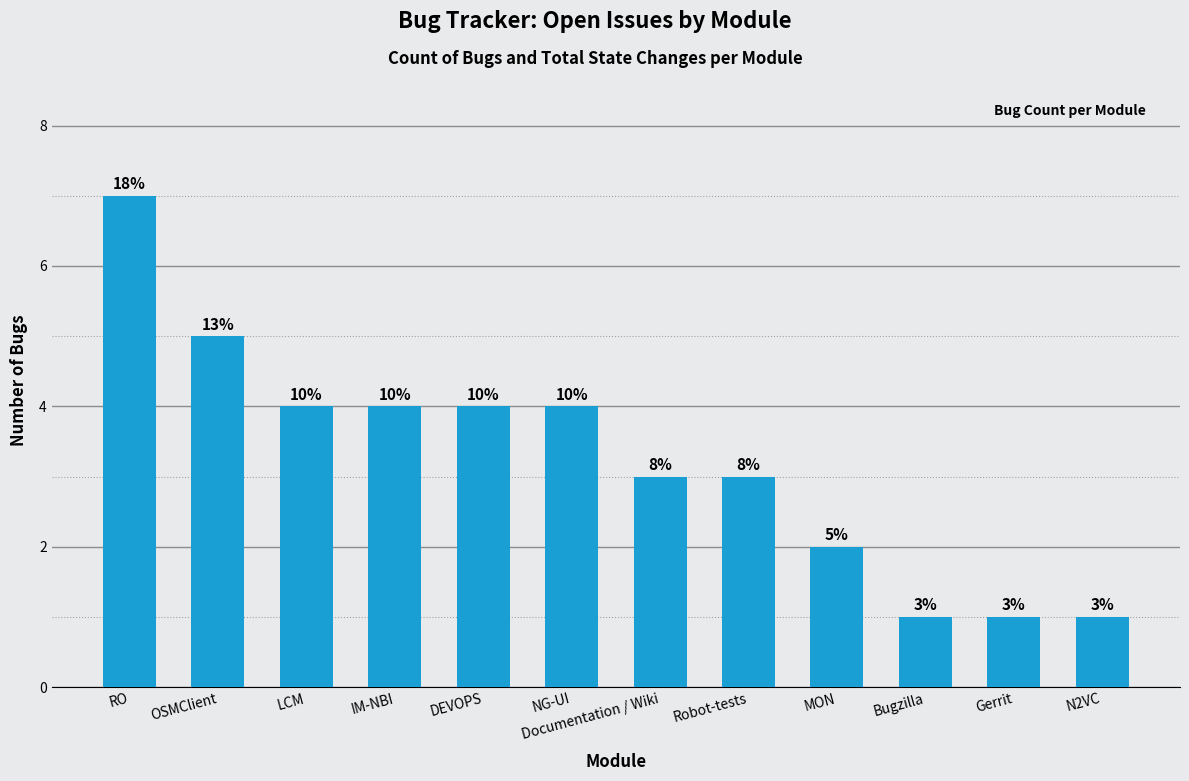

How many bars are there in total?

12